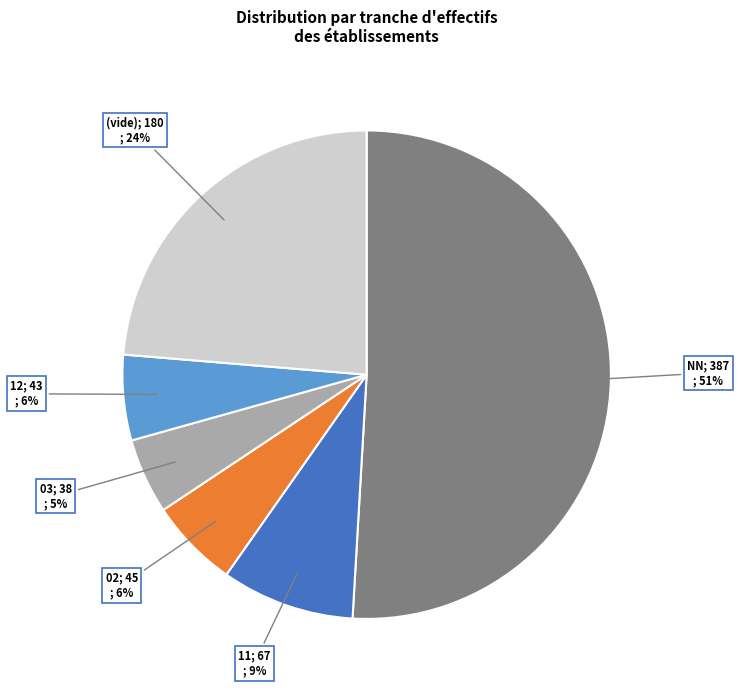

Is there any slice that represents more than half of the pie?

Yes